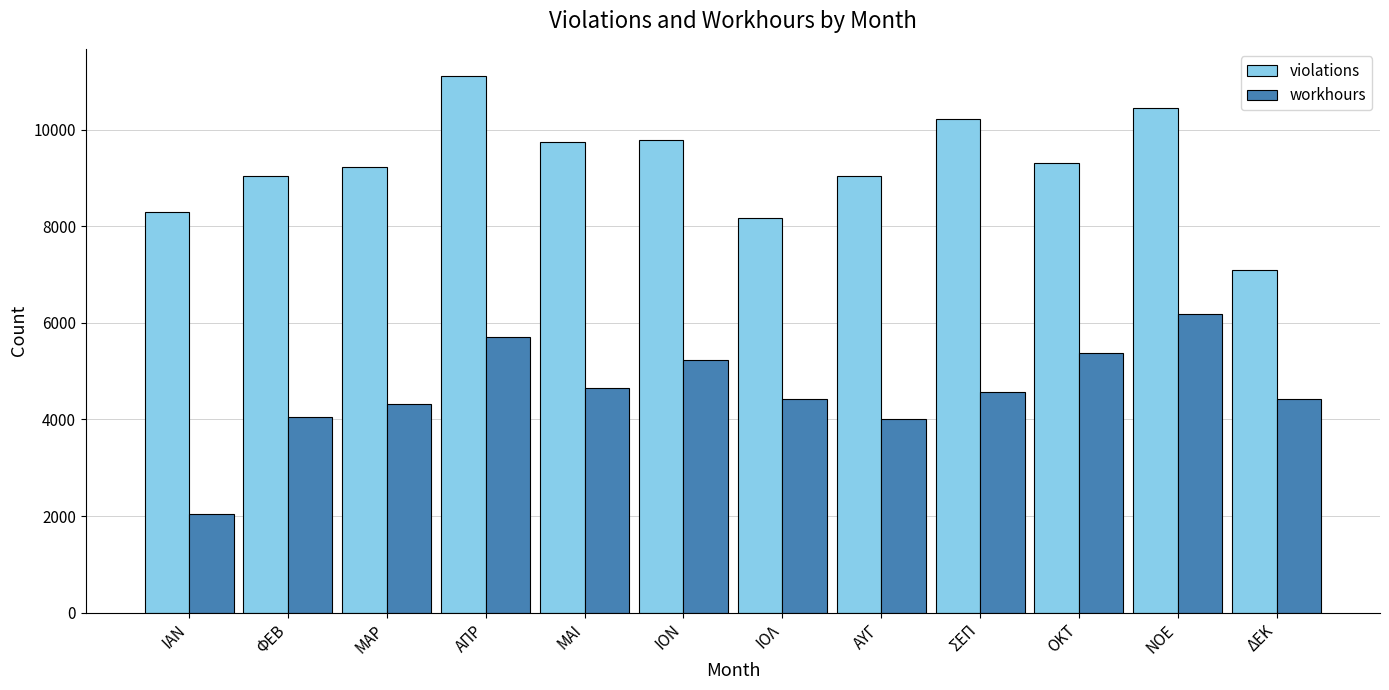

What is the average value of the violations series?

9298